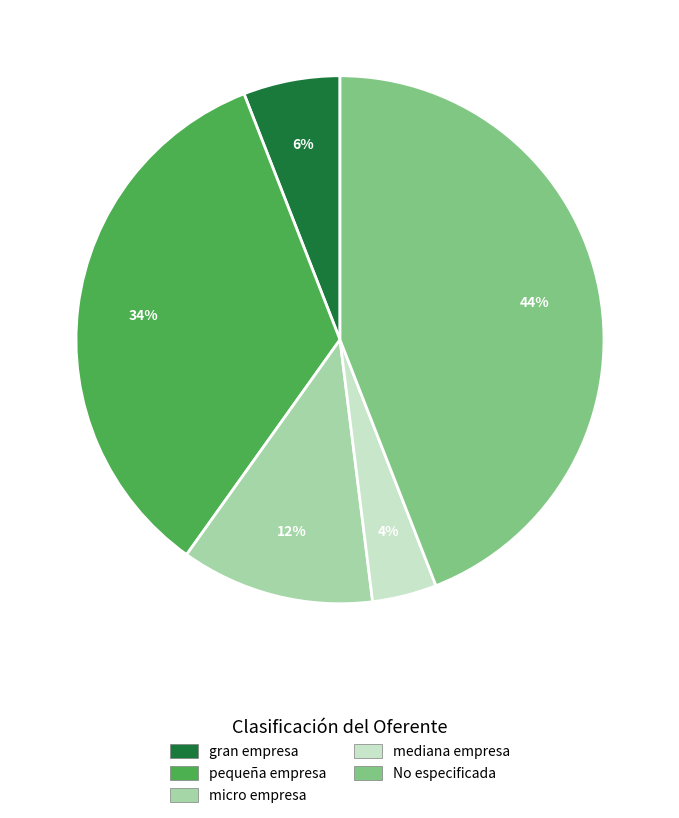

Combined, do gran empresa and mediana empresa account for over 50%?

No